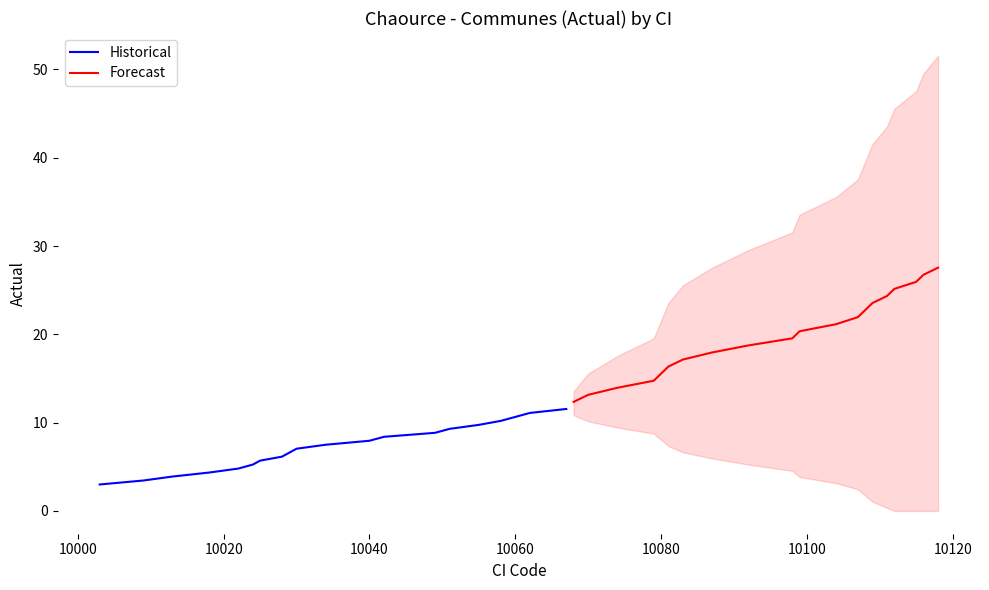

What is the difference between the maximum and minimum values in the Forecast series?

15.2